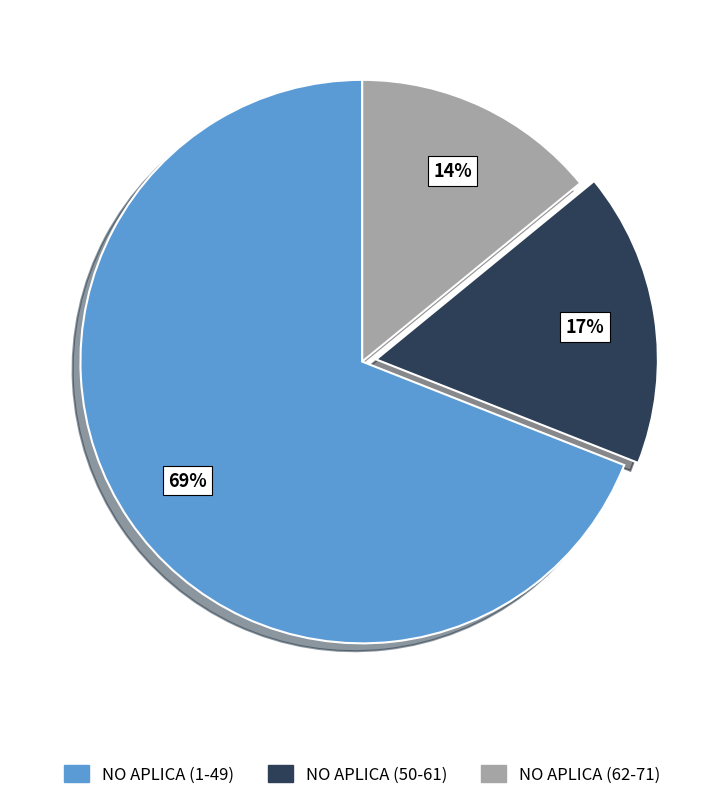

Which slice represents more than half of the pie?

NO APLICA (1-49)